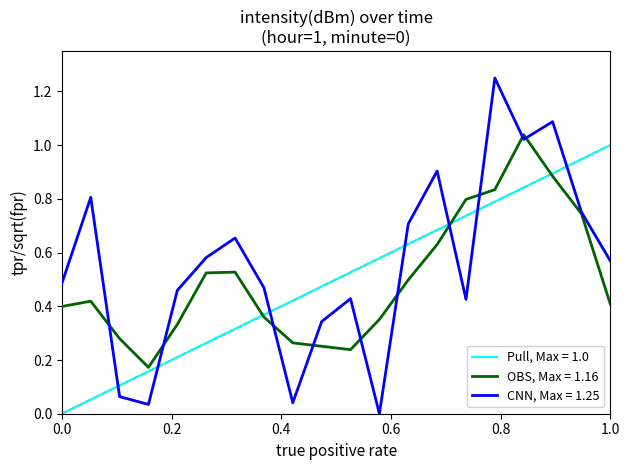

List the series in order of their peak value, highest first.

CNN, Max = 1.25, OBS, Max = 1.16, Pull, Max = 1.0